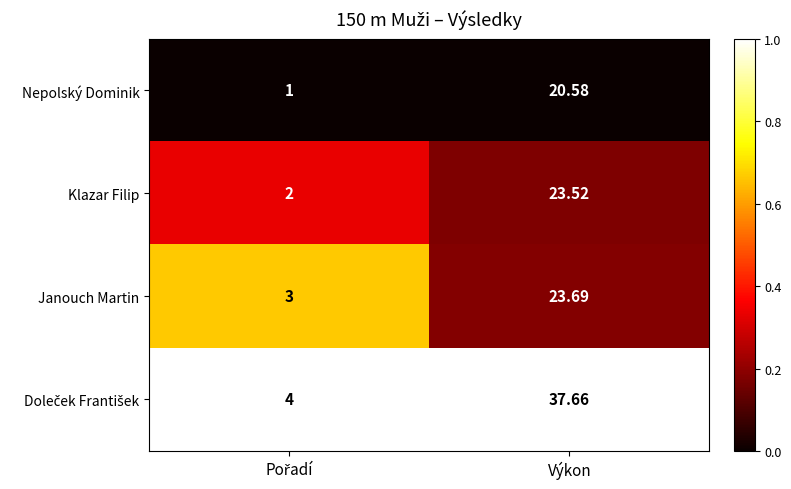

Which category has the highest value in the Klazar Filip series?

Výkon